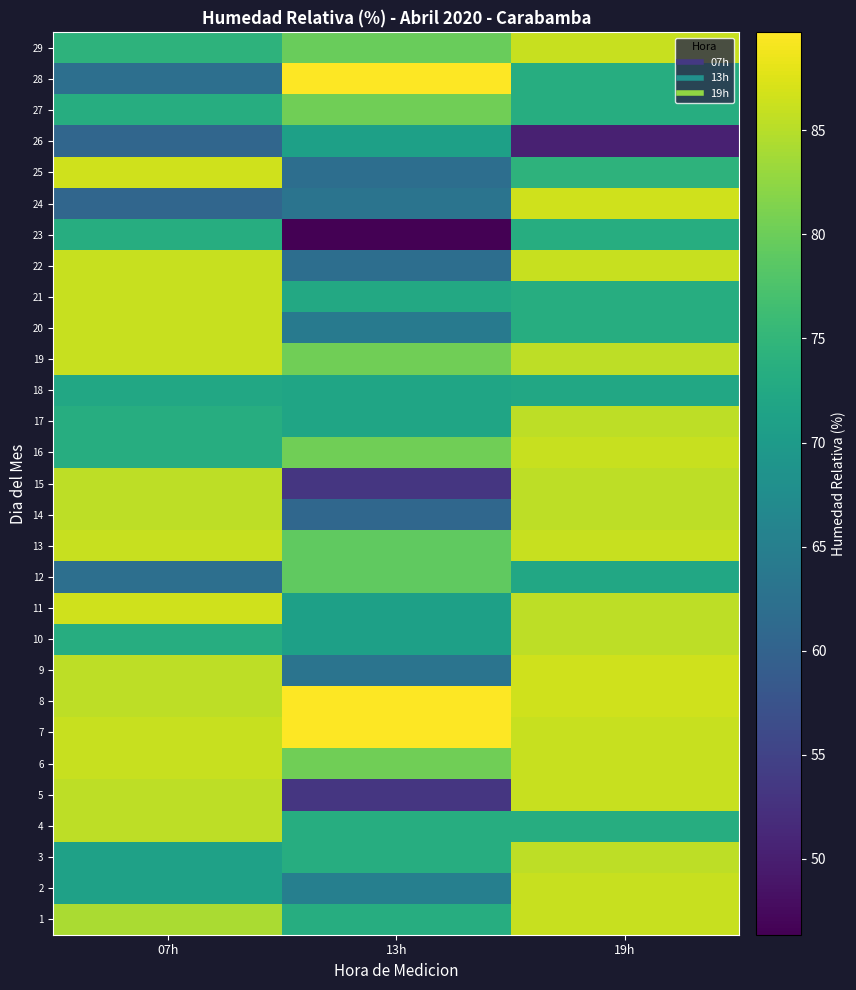

How many categories are shown in the chart?

3